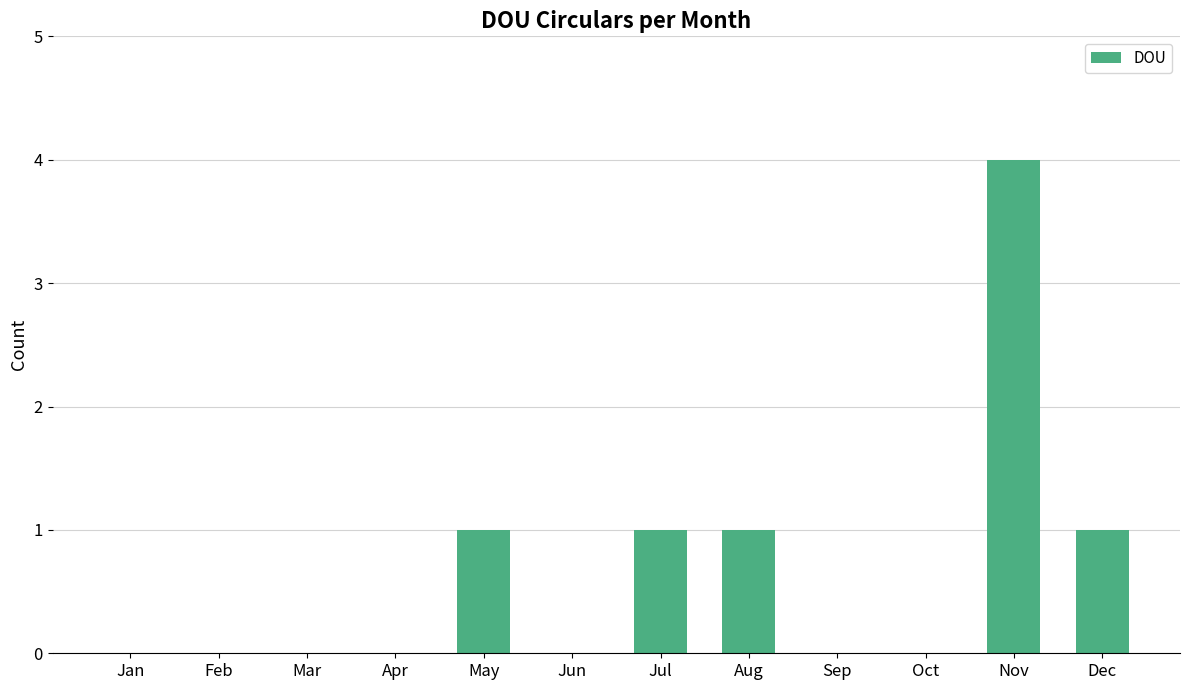

What is the change in value from Feb to Dec?

+1